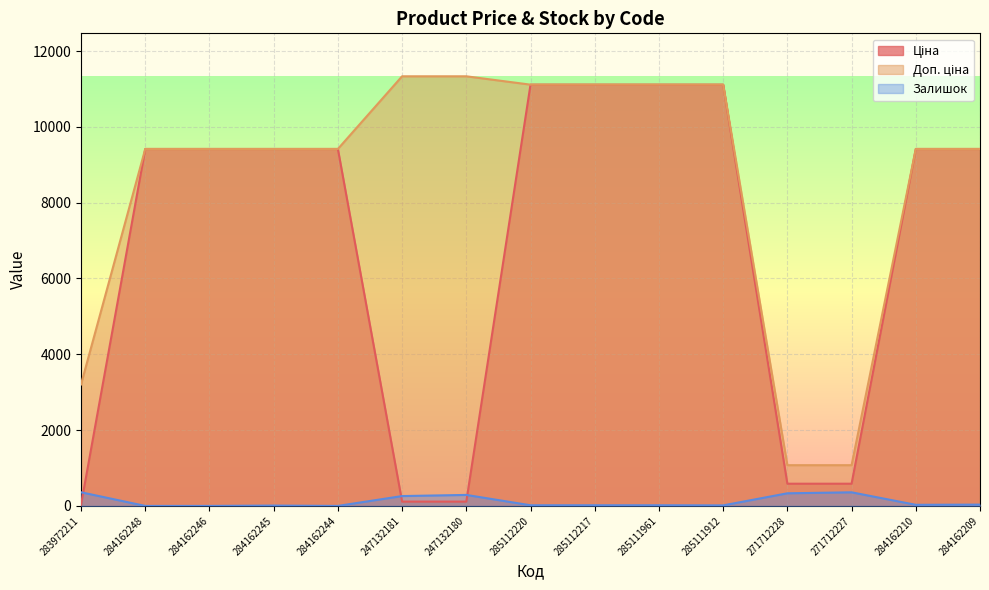

How many data points does each series have?

15